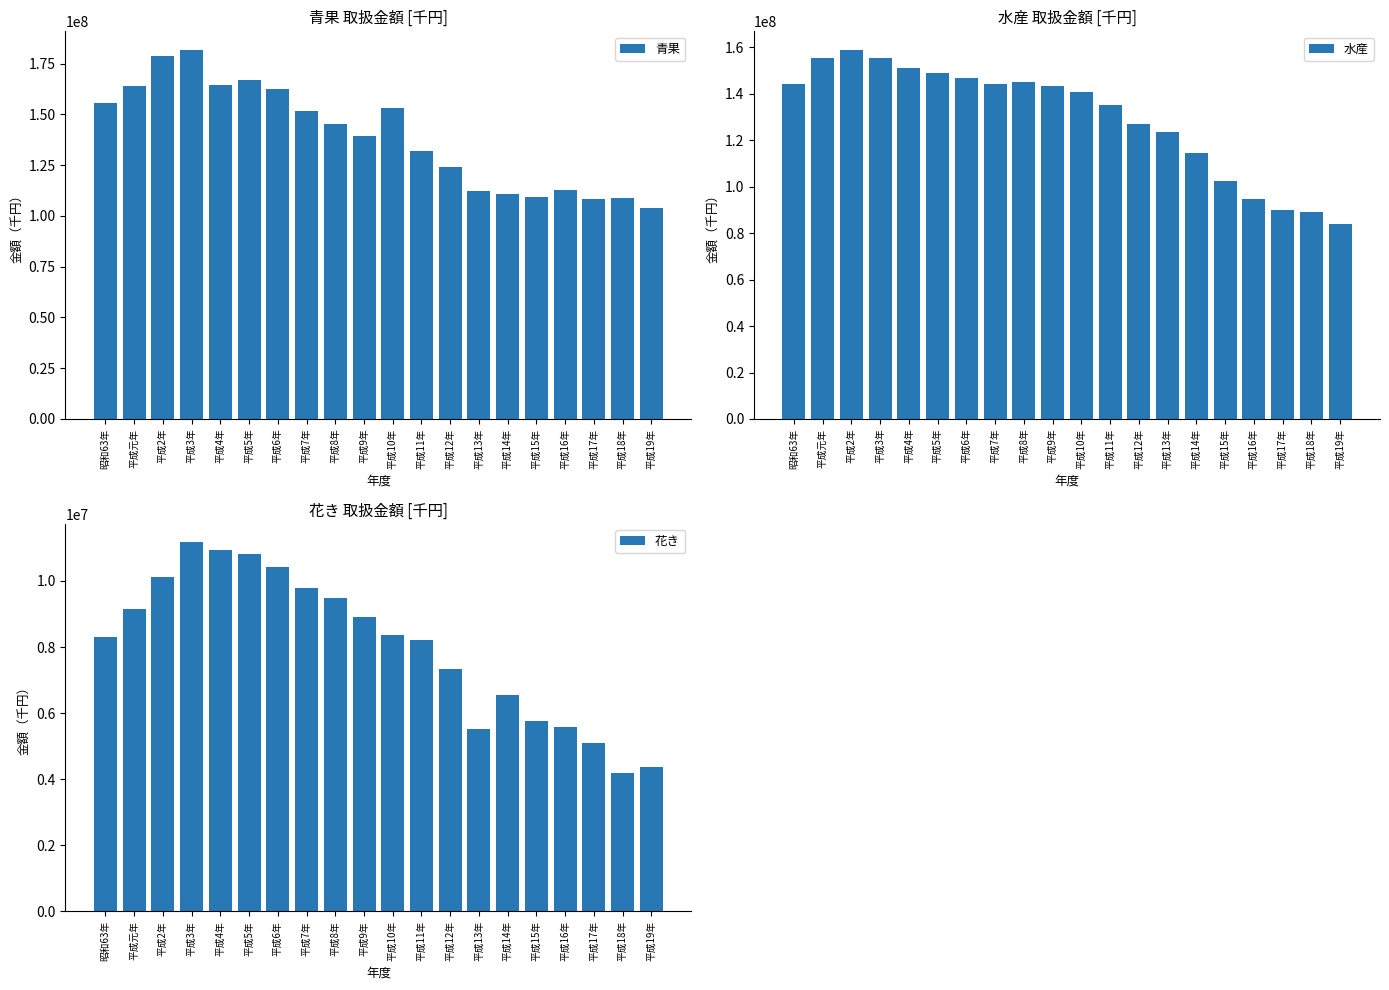

At which label does 青果 first exceed 145452515?

昭和63年